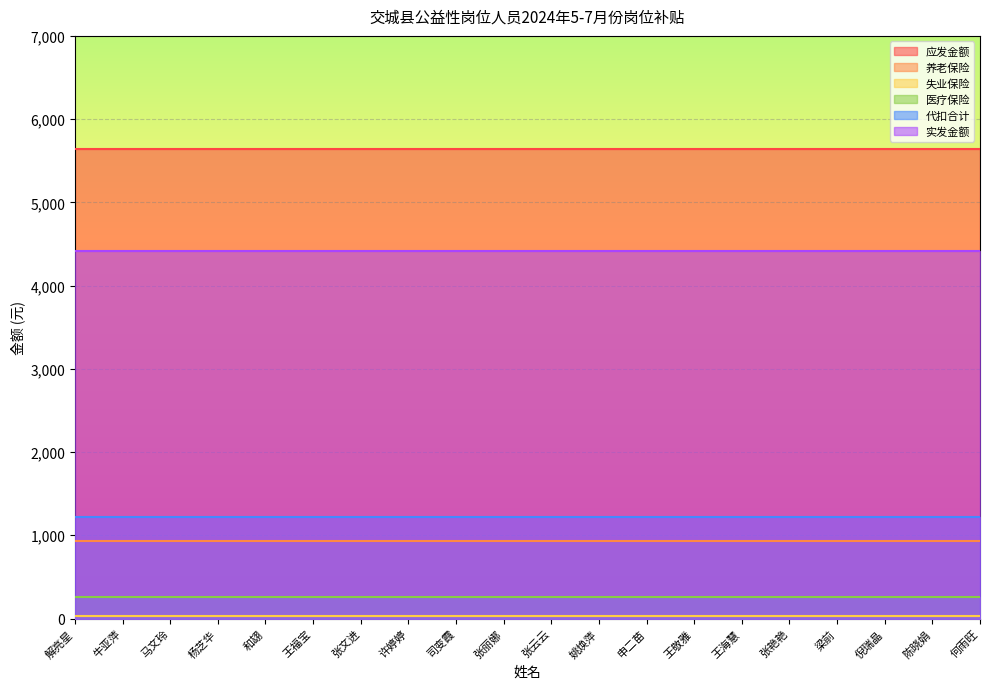

At which category is the sum across all series the highest?

解亮星